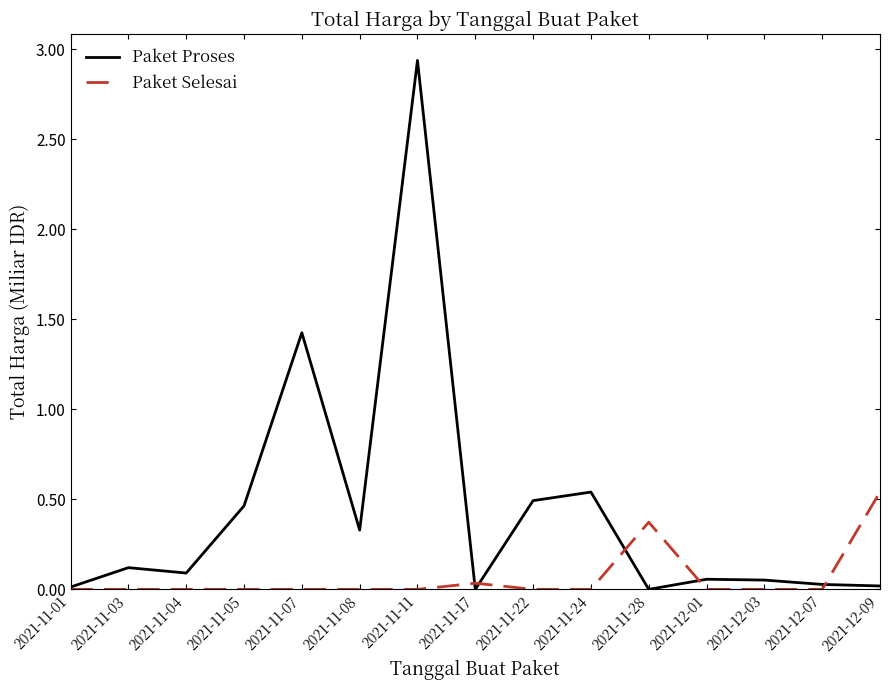

True or false: Paket Proses has a value of 0.0 at 2021-12-07.

True